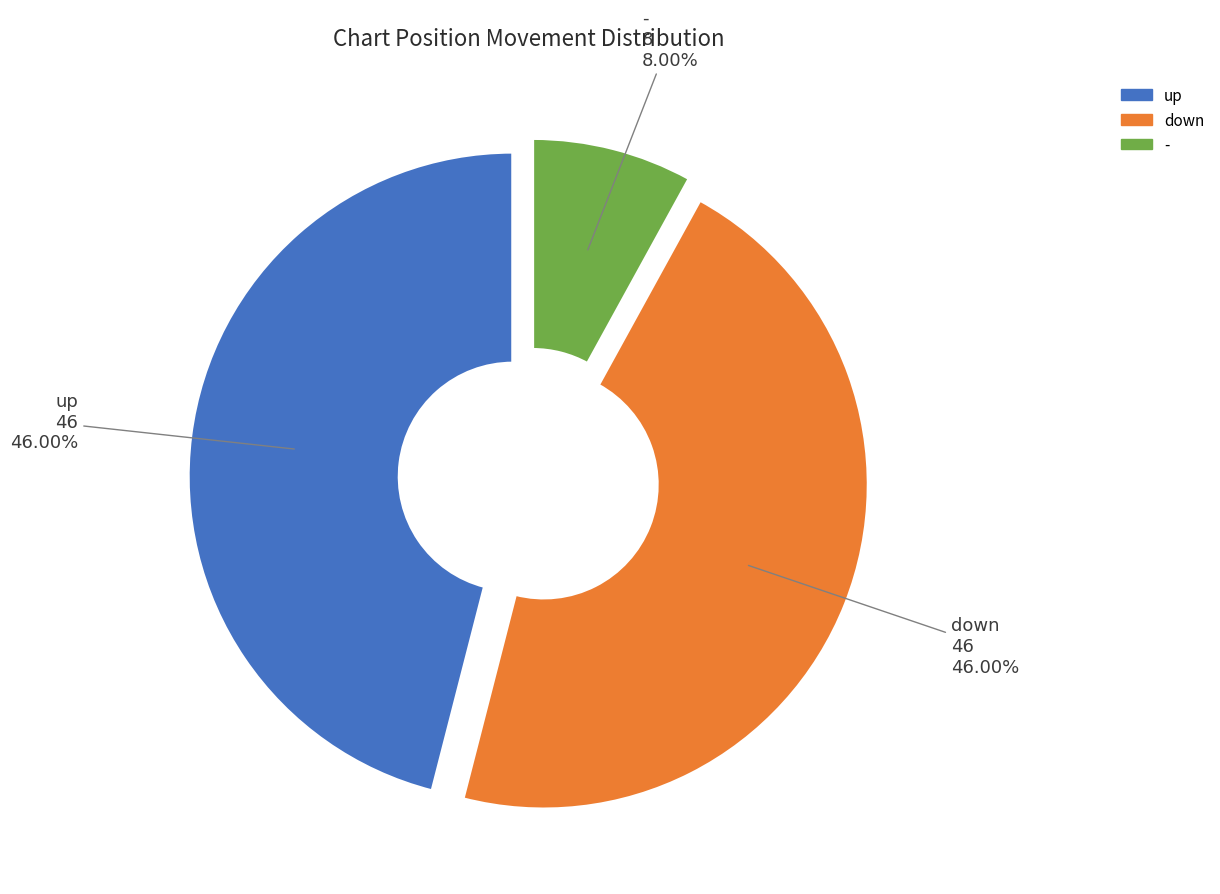

To the nearest percent, what portion does up represent?

46%